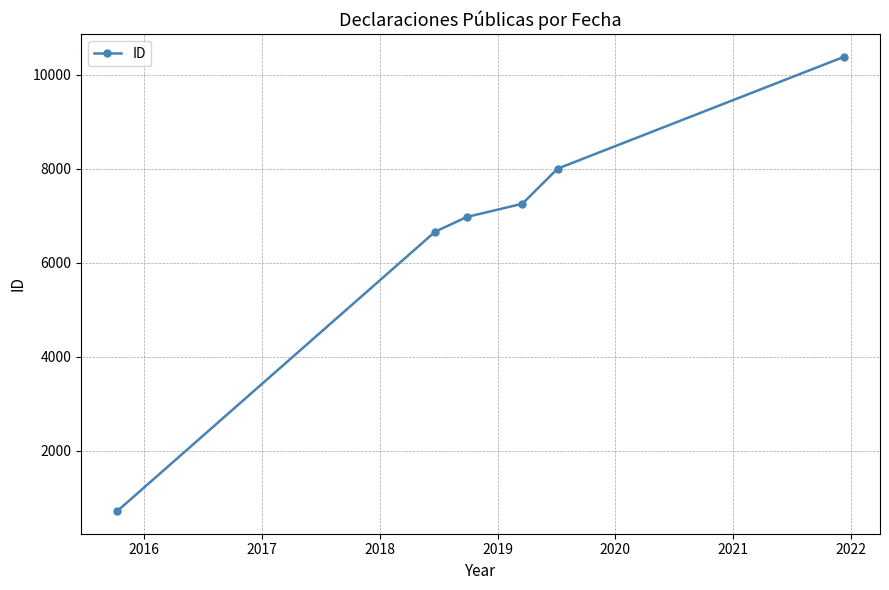

What is the value of the 1st point from the left?

713